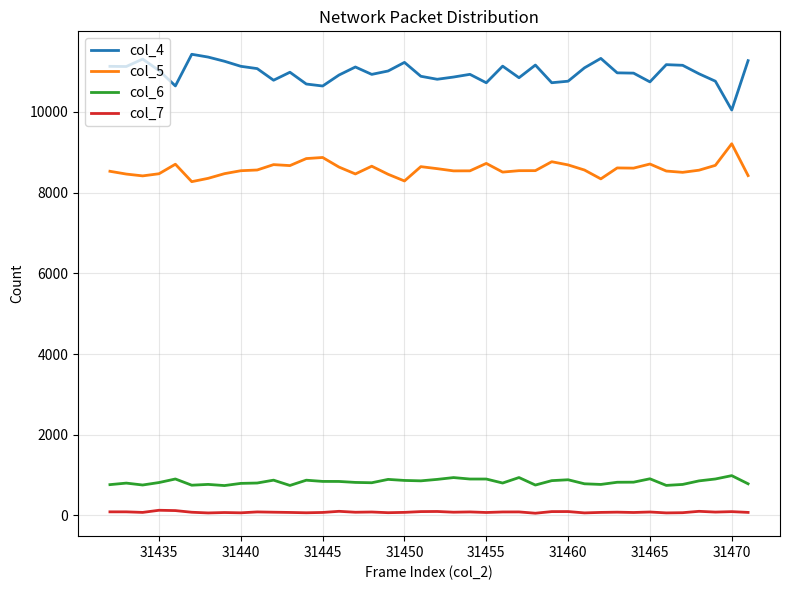

True or false: col_6 and col_5 intersect in this chart.

False